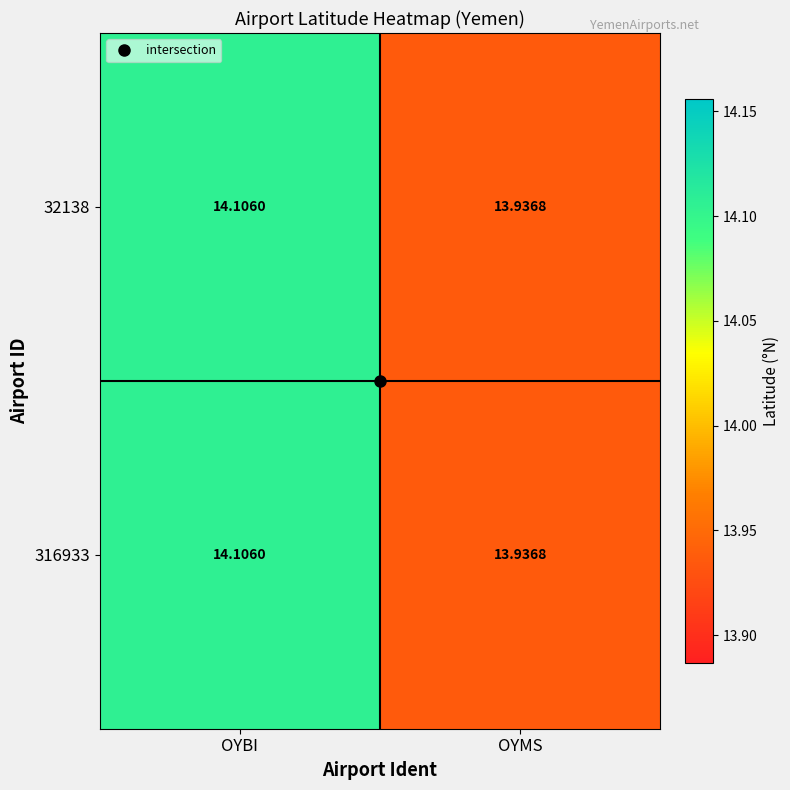

At which label does 32138 first exceed 14?

OYBI